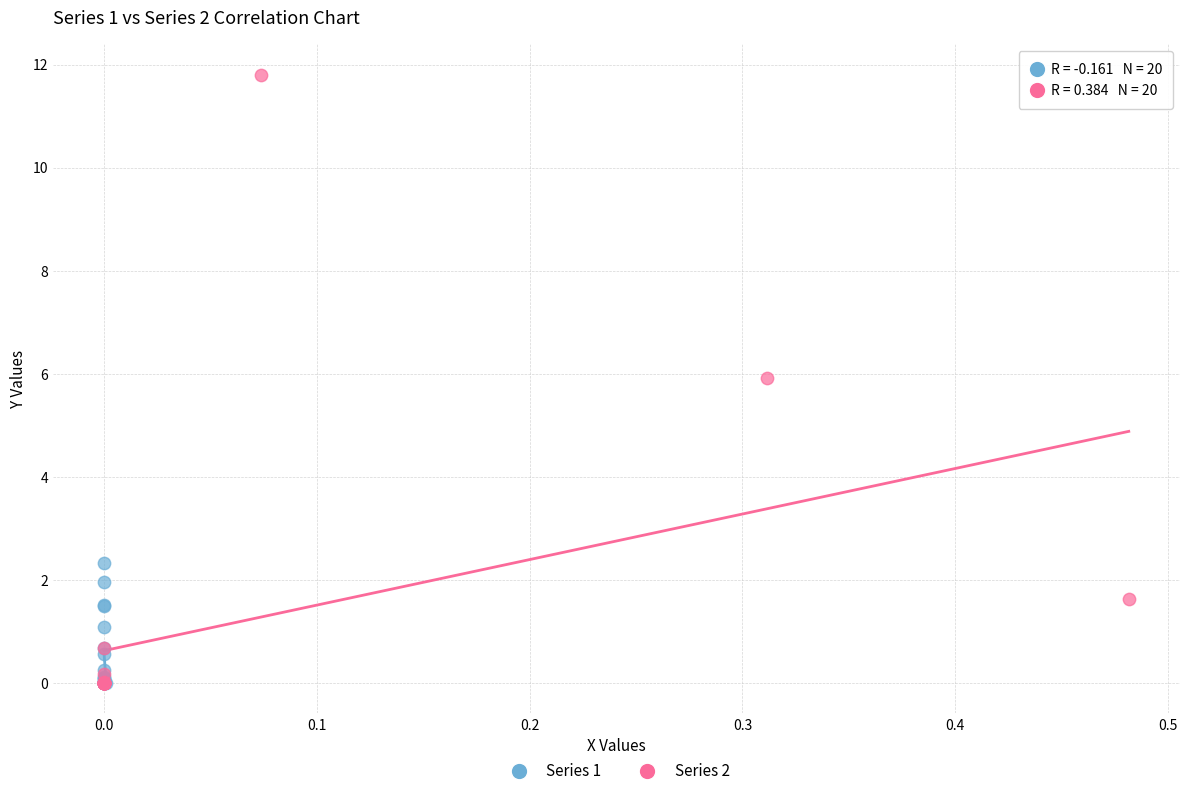

Which series reaches the maximum Y coordinate?

Series 2